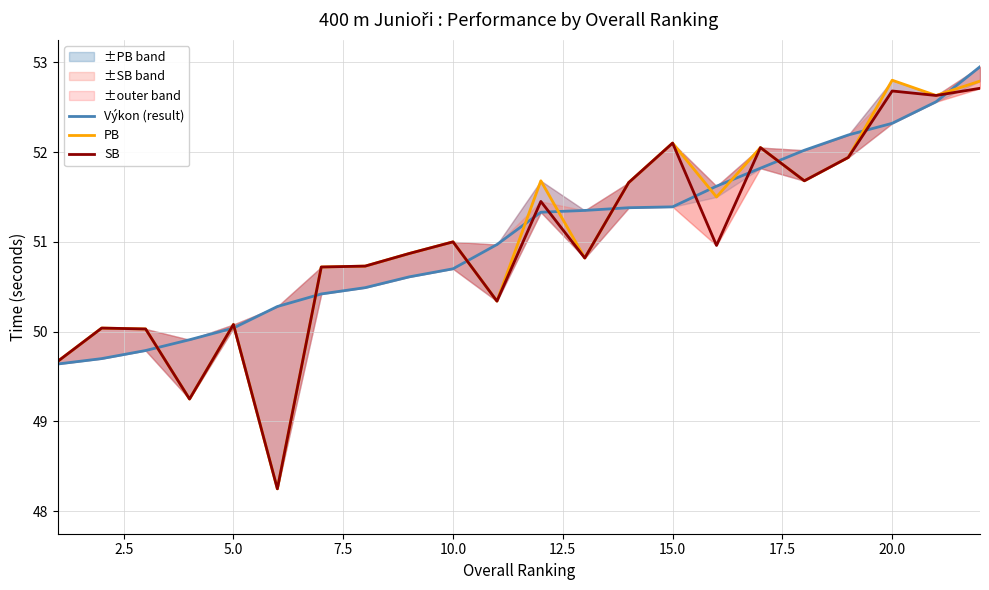

Count the number of data series in this chart.

3